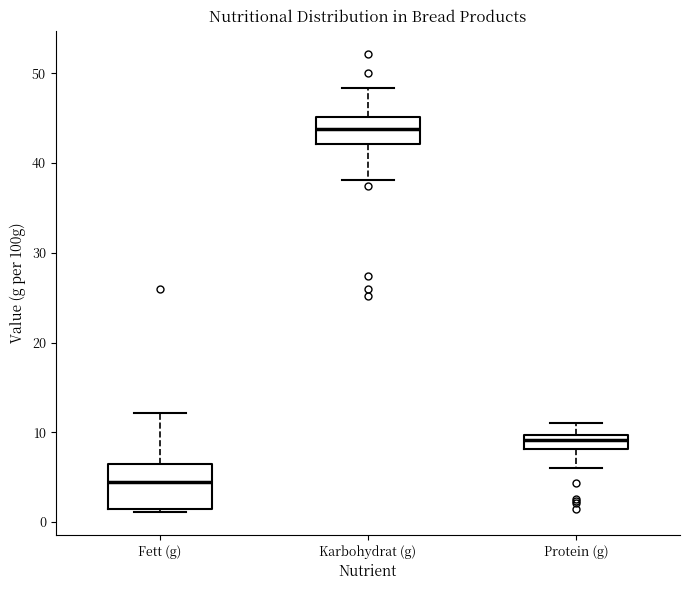

Comparing the boxes themselves (not the whiskers), which one is the tallest?

Fett (g)